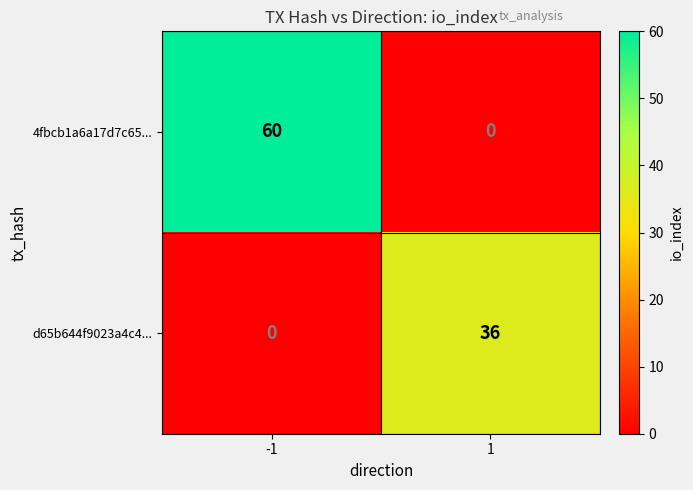

At which category is the sum across all series the highest?

-1